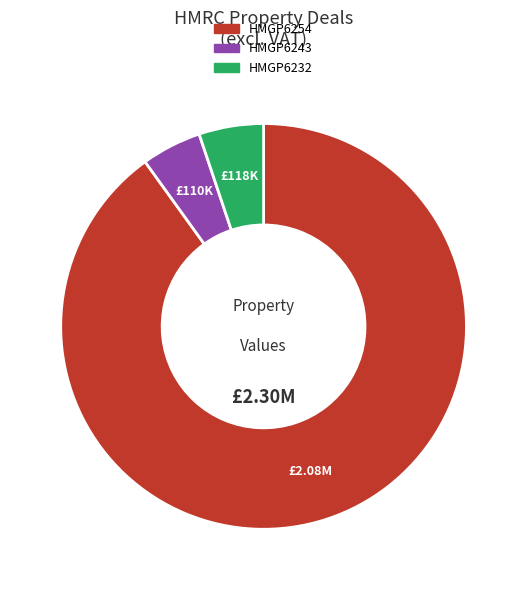

True or false: HMGP6232 accounts for 5% of the total.

True